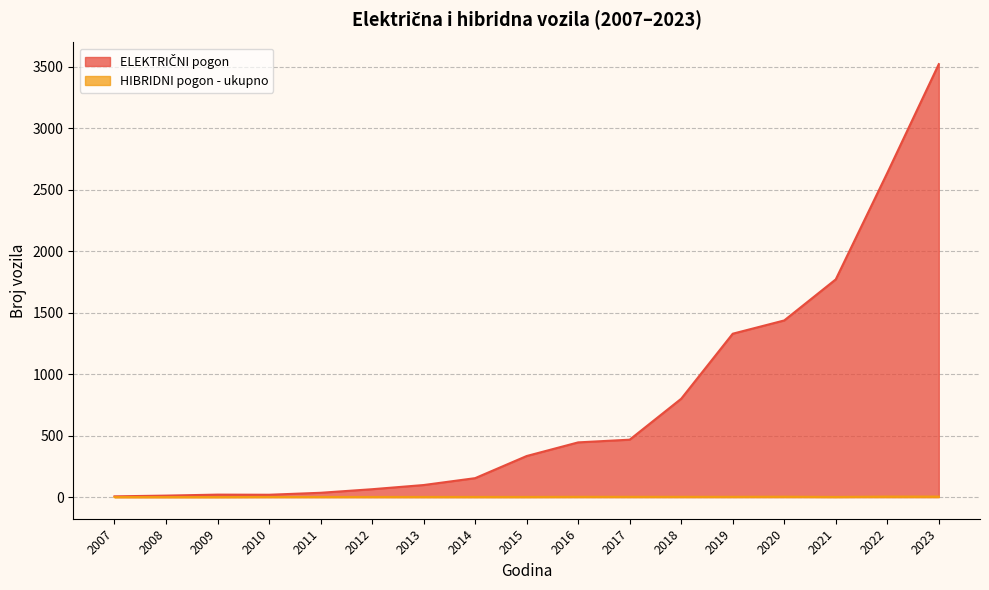

List the series in order of their peak value, lowest first.

HIBRIDNI pogon - ukupno, ELEKTRIČNI pogon